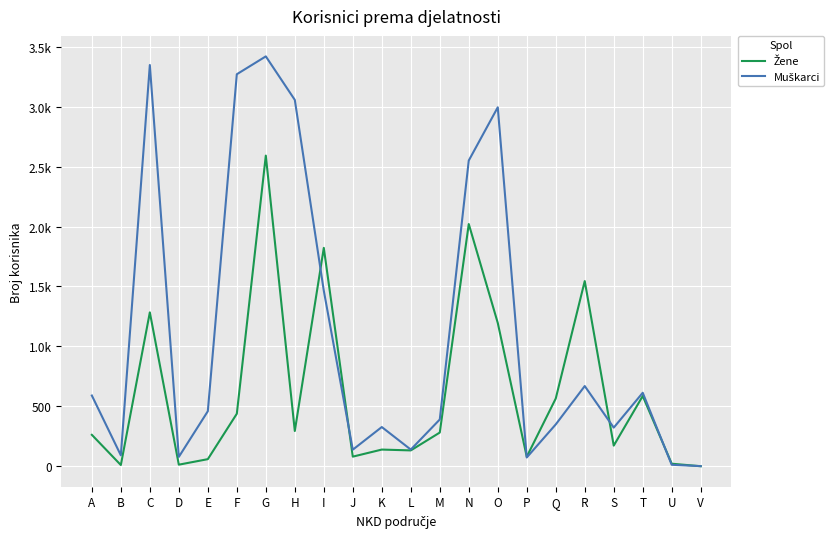

Does the chart have visible grid lines?

Yes